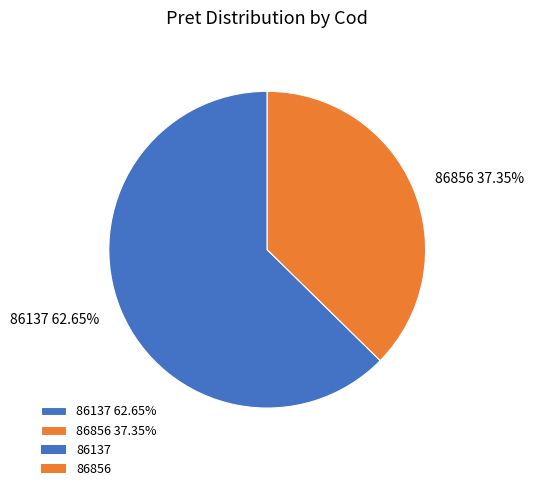

True or false: 86137 accounts for 77% of the total.

False